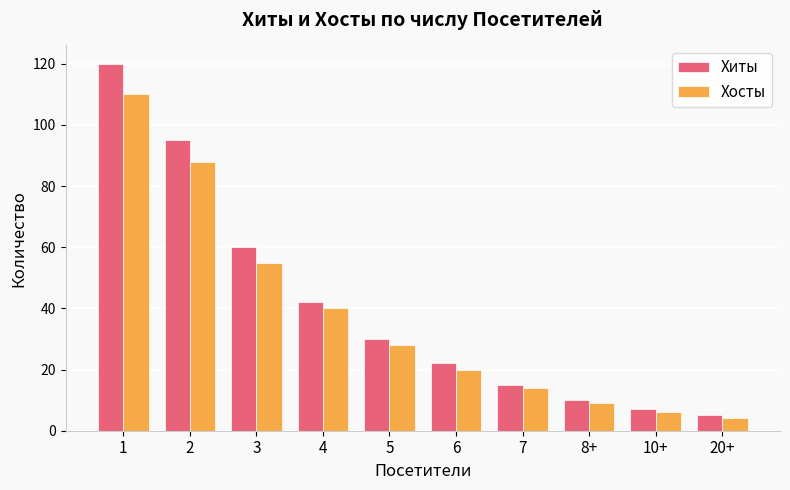

Where does the Хосты series first go above 28?

1